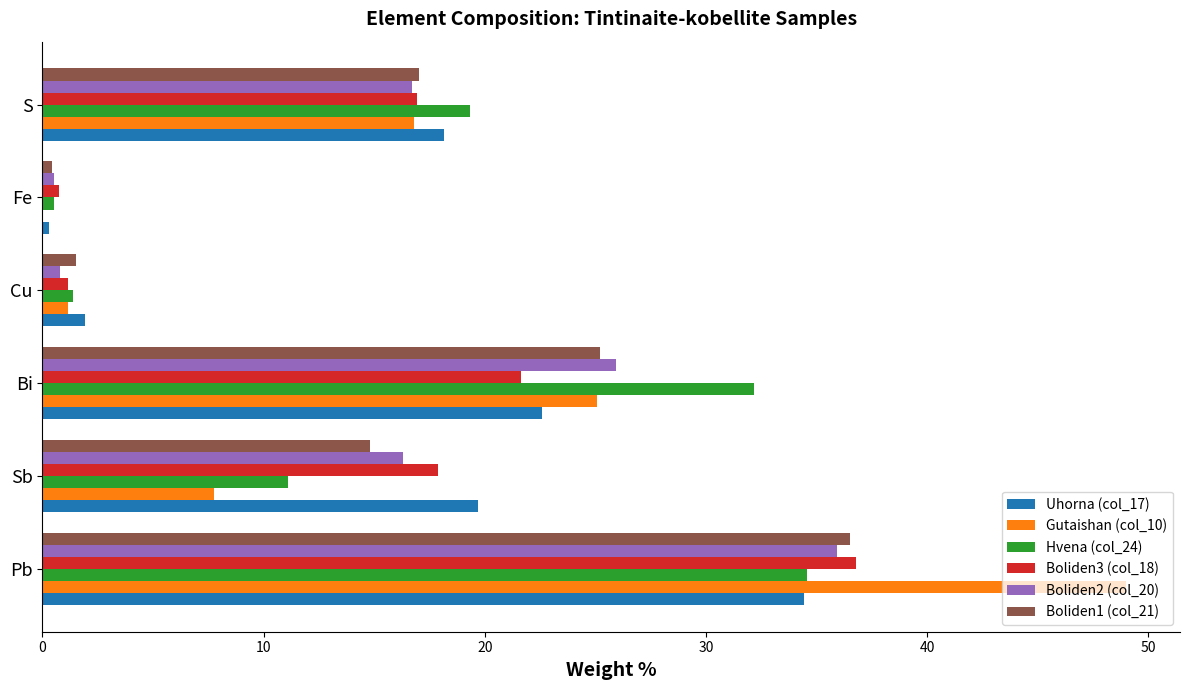

Which series changed the most between Sb and Bi?

Hvena (col_24)